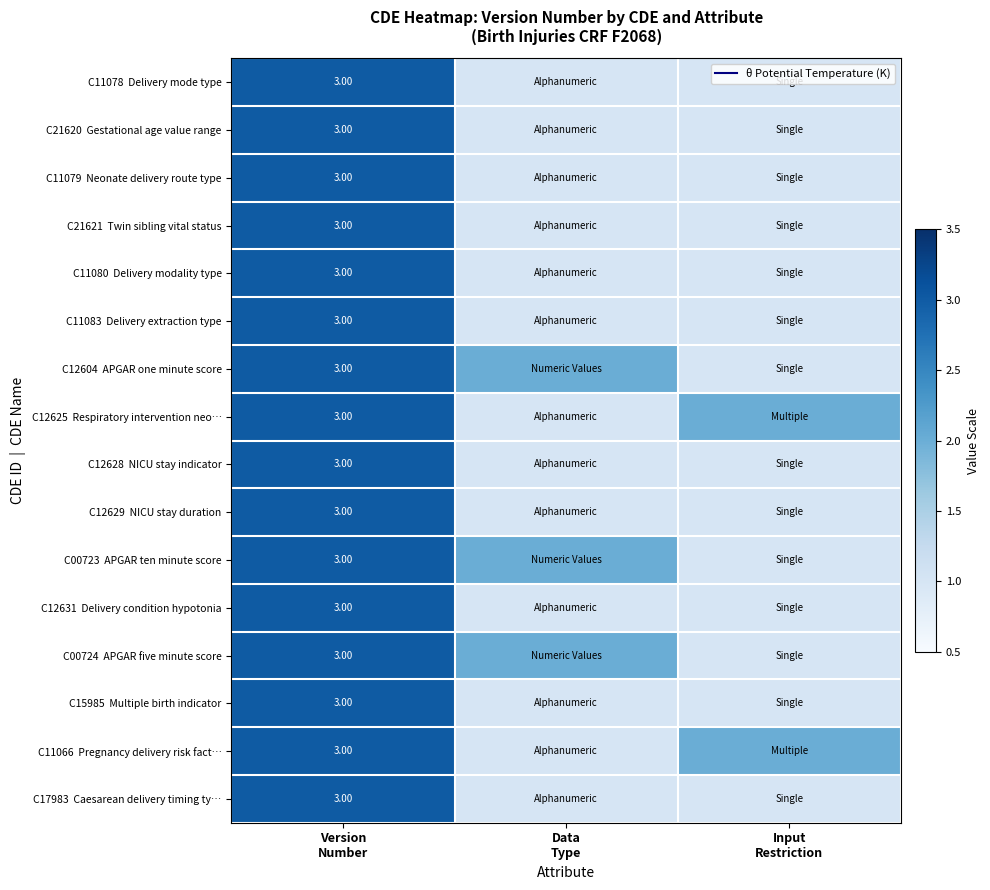

What is the sum of the C12604 APGAR one minute score values at Data Type and Input Restriction?

3